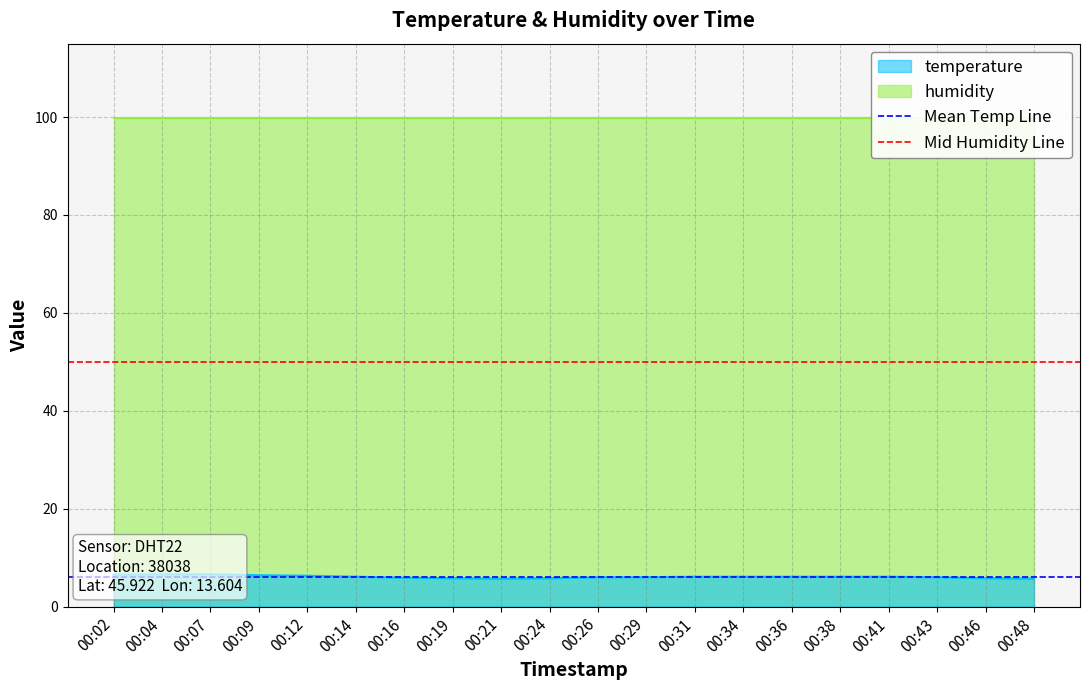

What is the average value of the Mean Temp Line series?

6